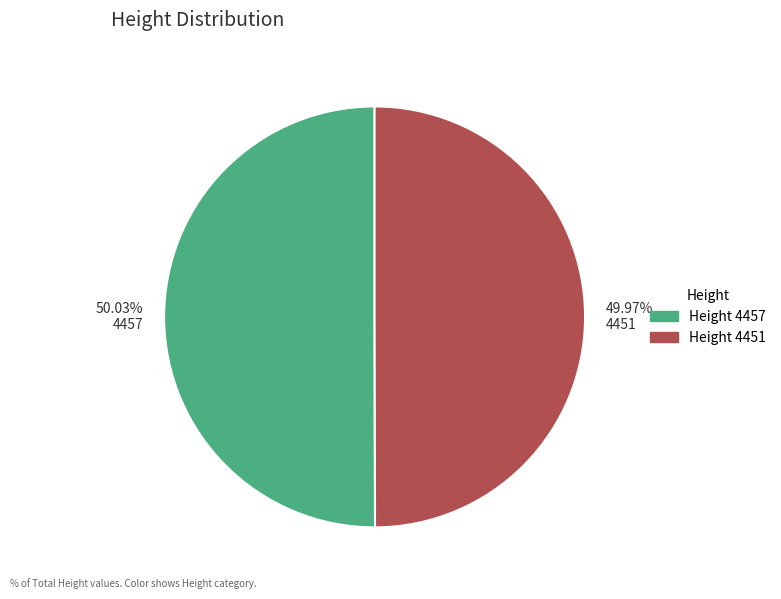

What is the ratio of the value at 49.97% 4451 to the value at 50.03% 4457?

1.0